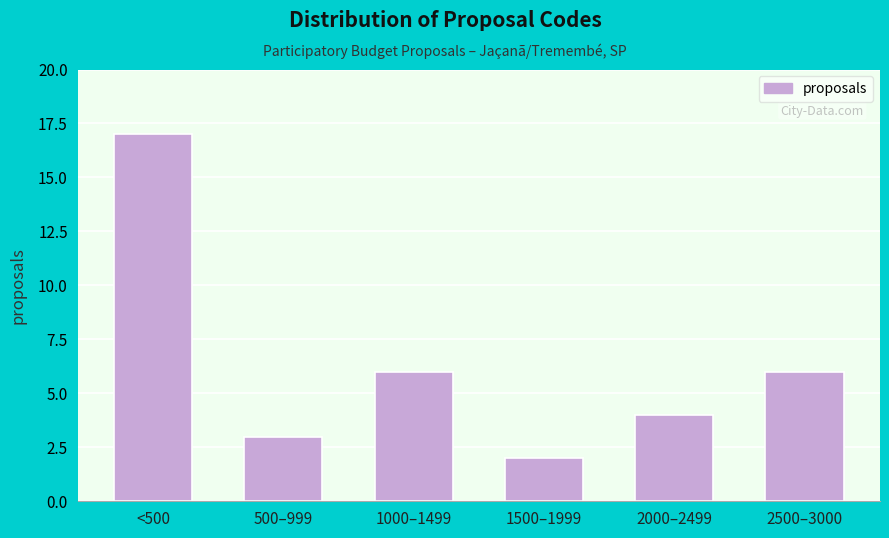

Reading left to right, transcribe all the data shown in this chart.

17	3	6	2	4	6